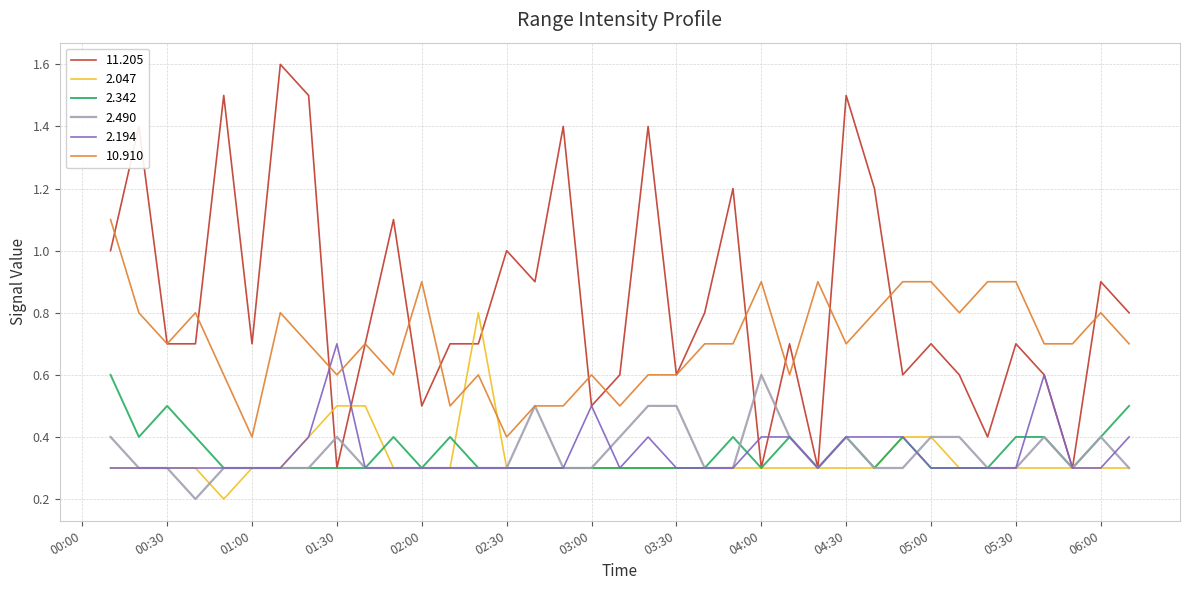

Which series has the largest total across all categories?

11.205